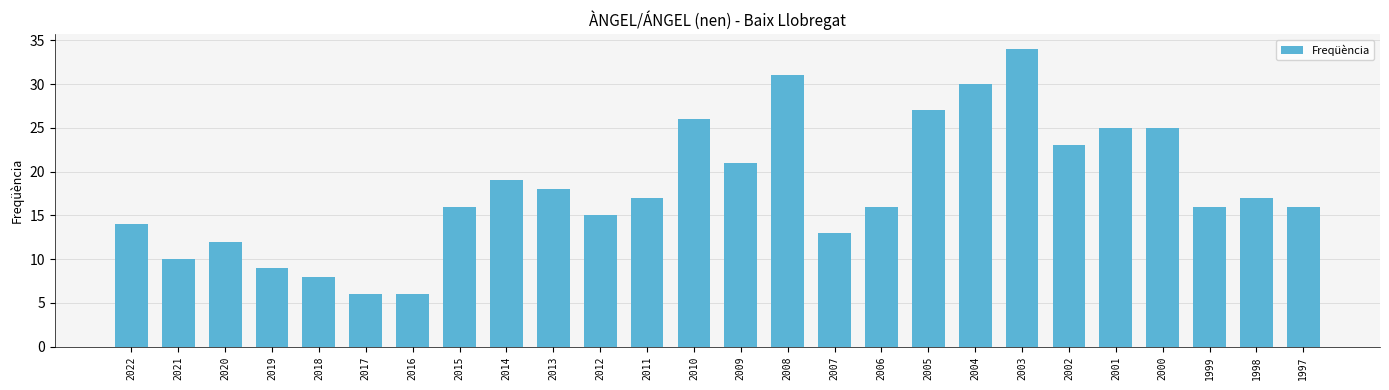

What is the sum of the values at 2008 and 2007?

44